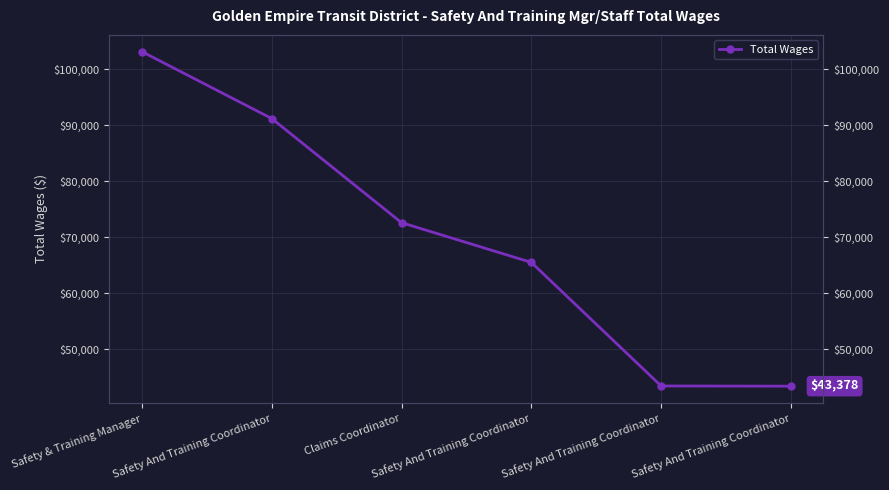

What is the ratio of the value at Safety And Training Coordinator to the value at Claims Coordinator?

0.6